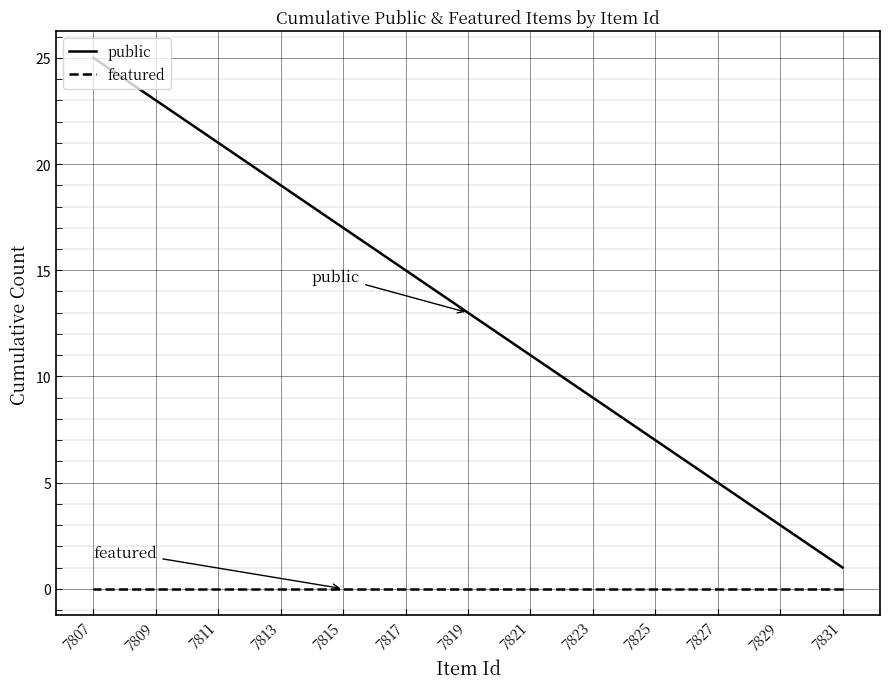

What is the label of the 15th point from the right?

7821